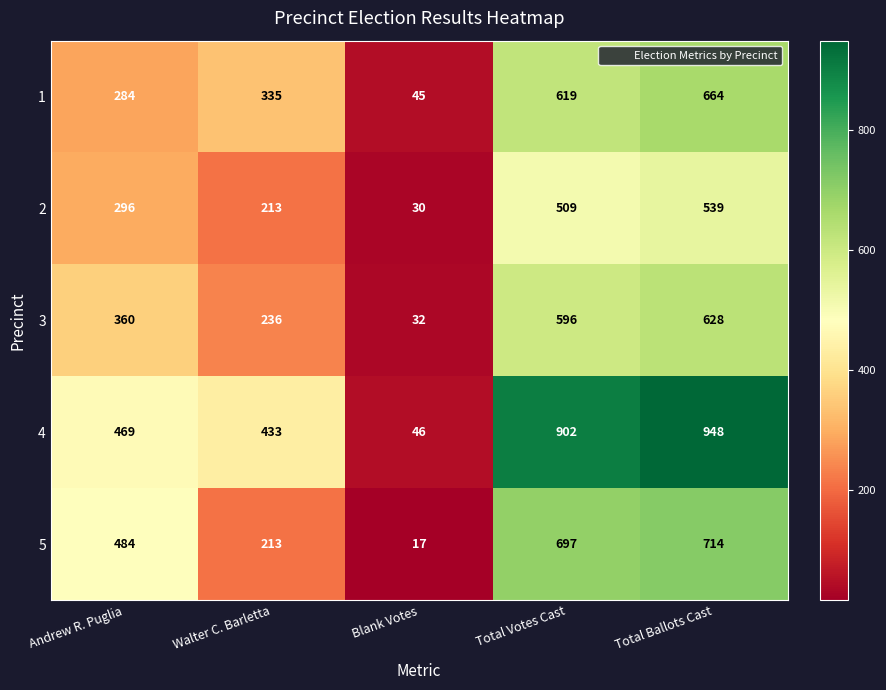

Which series changed the most between Andrew R. Puglia and Blank Votes?

5